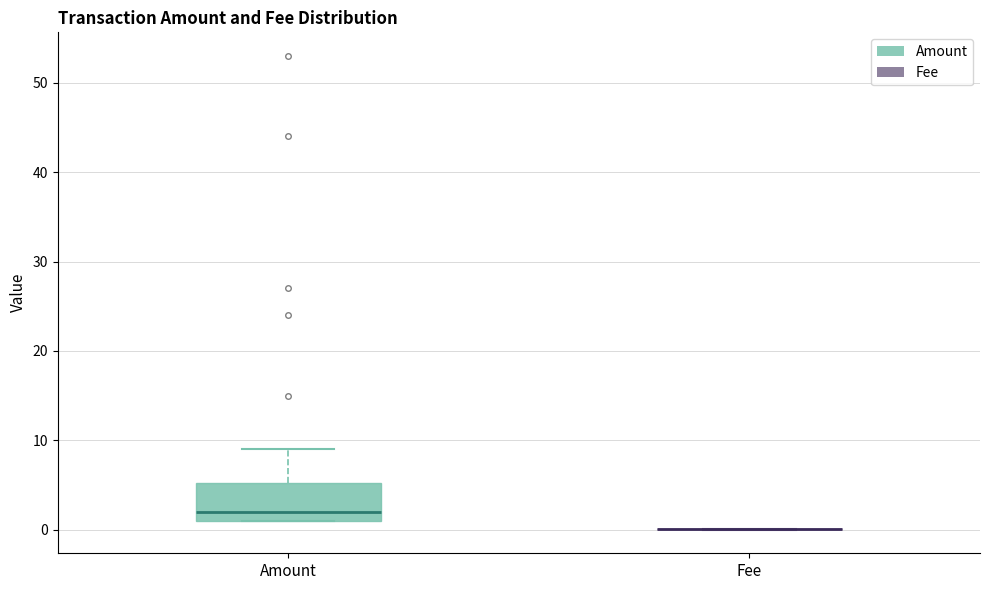

Reading left to right, transcribe this box plot: for each box, give where its median line is, the range the box spans, and where its two whiskers end, as read against the y-axis. The values are not printed on the chart, so give them approximately, as read against the axis.

Amount: median 2, box 1 to 5, whiskers 1 to 9
Fee: box collapsed to a line at 0, whiskers 0 to 0